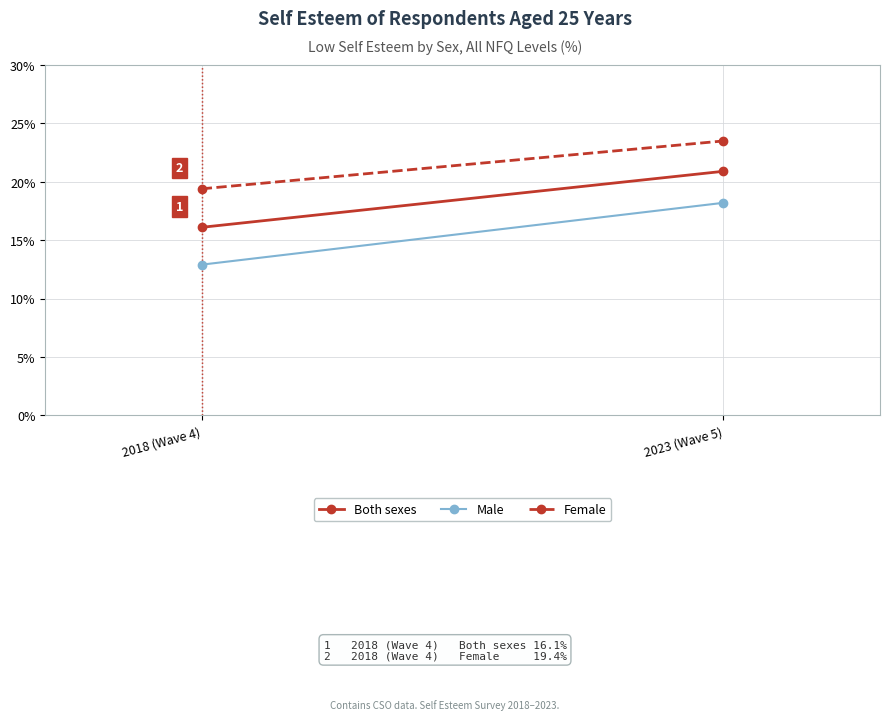

Count the number of categories in the chart.

2